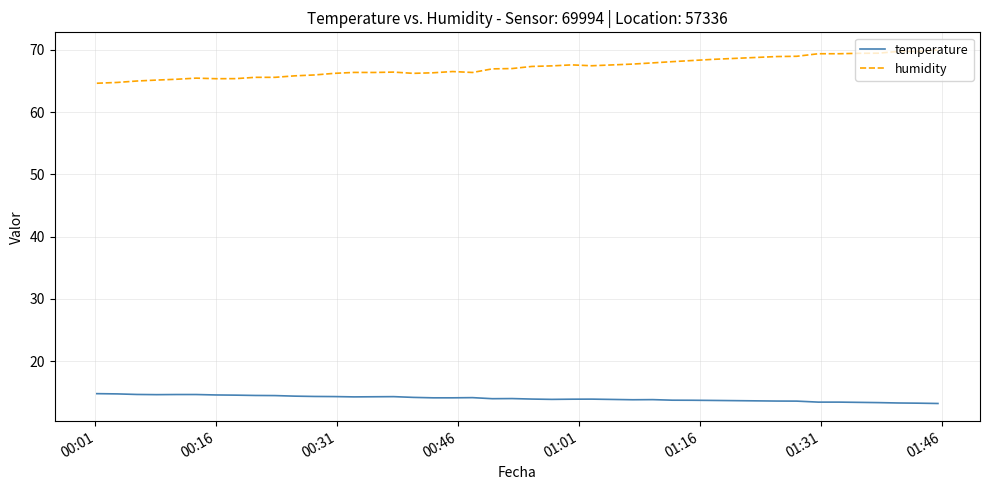

Which series has the largest range (max minus min)?

humidity